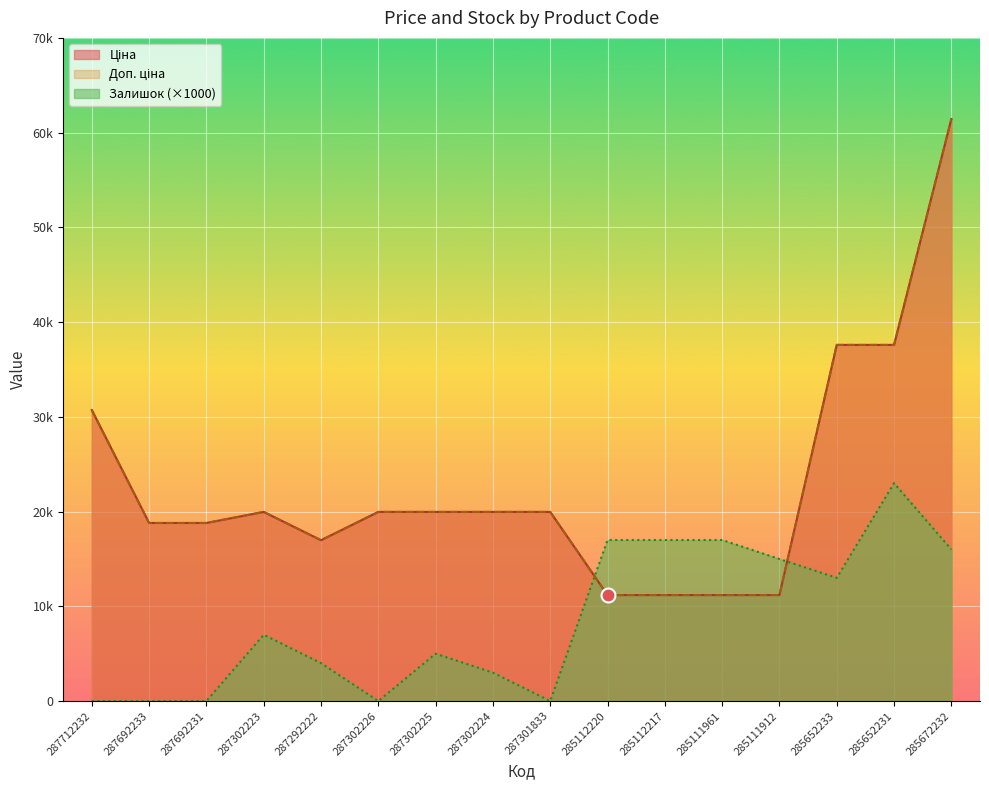

What is the label of the 1st point from the left?

287712232